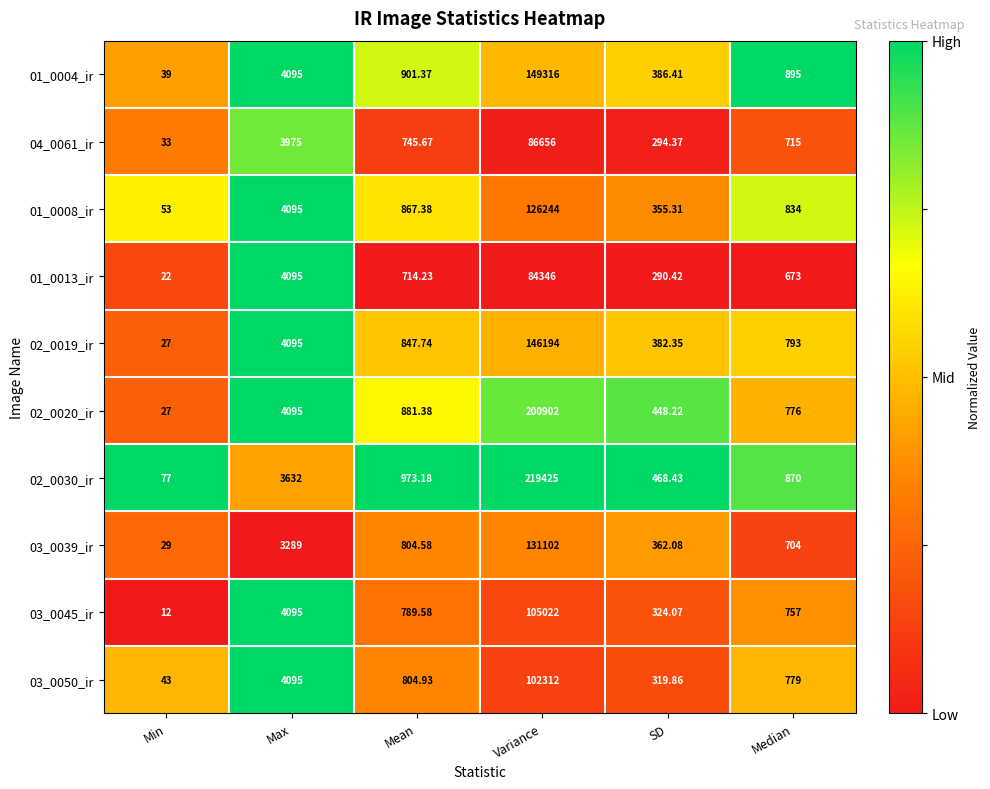

At which category is the sum across all series the highest?

Variance